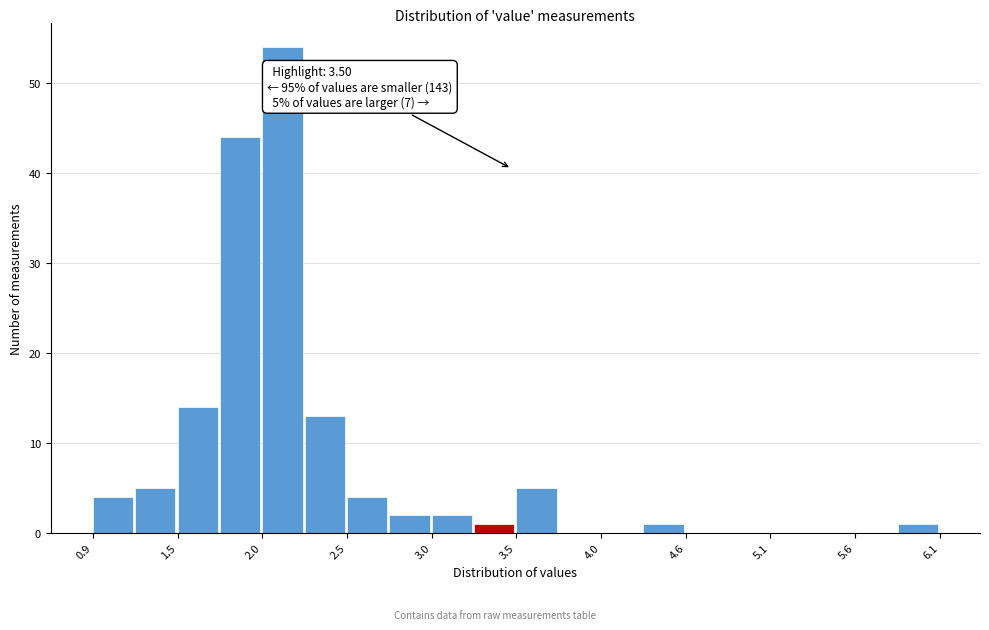

Around what value on the x-axis is the tallest bar? Give the approximate position of its centre, as read against the axis.

2.1